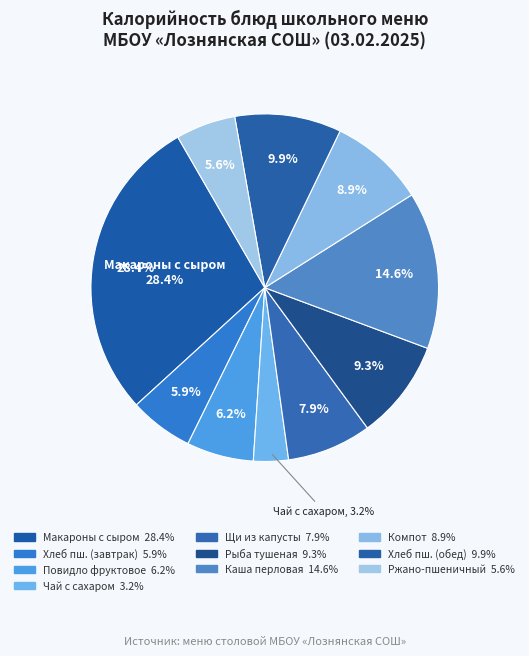

What is the total percentage of Щи из свежей капусты с картофелем and Каша перловая рассыпчатая?

22.5%